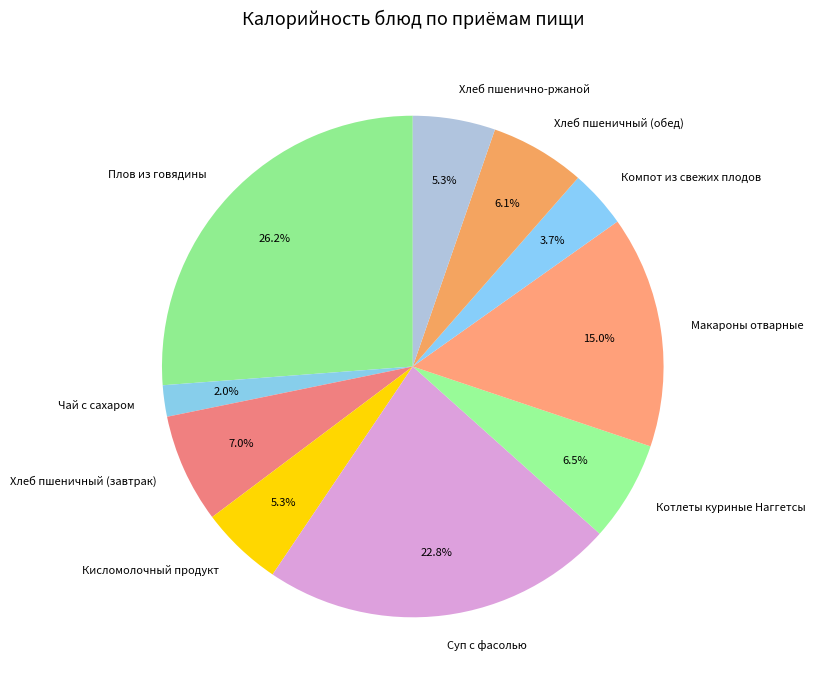

To the nearest percent, what is the difference between the largest and smallest slice percentages?

24%